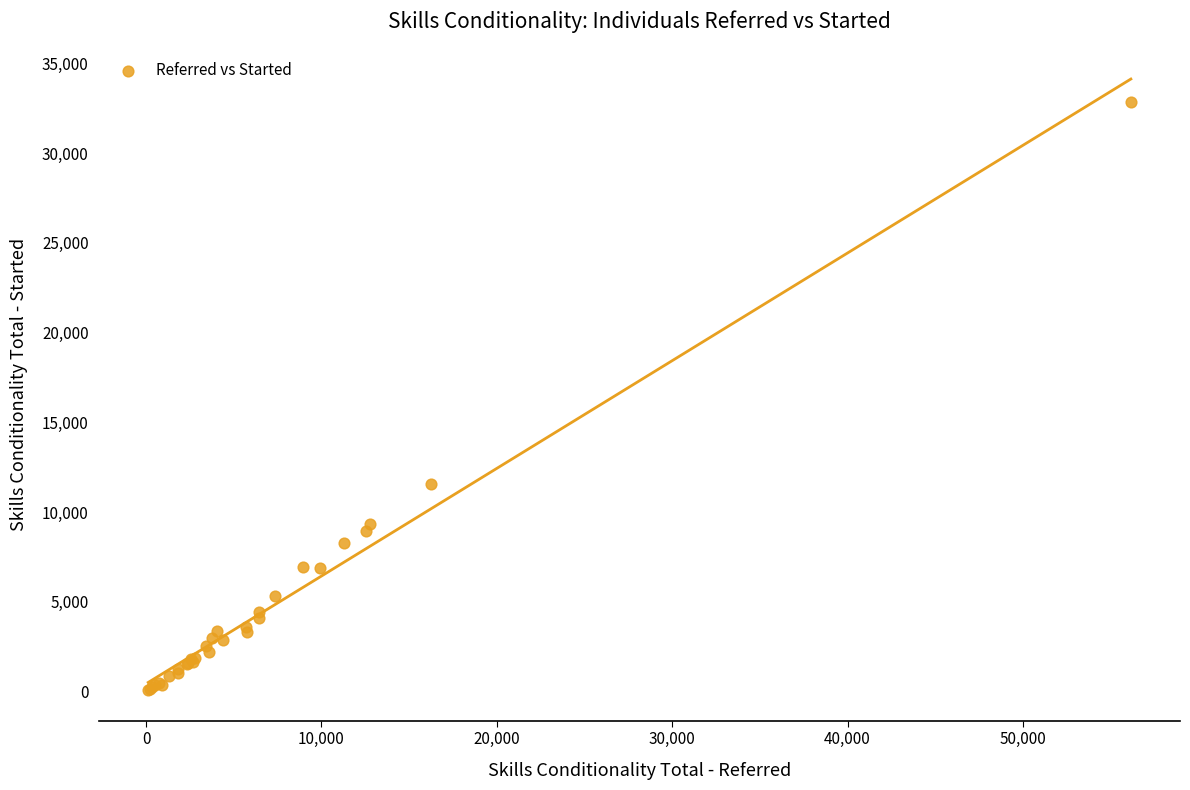

What Y value in the scatter plot is closest to 16465?

11580